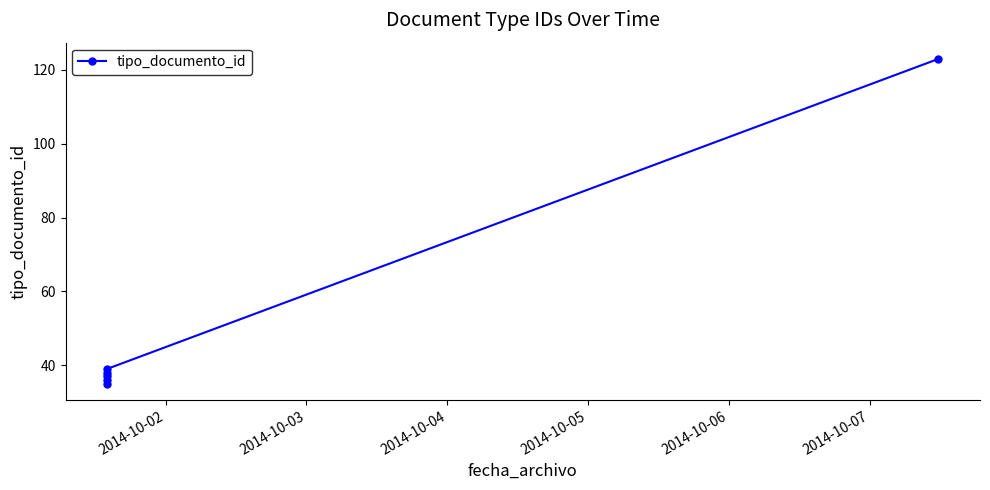

Between 2014-10-02 and 2014-10-06, which is larger?

2014-10-06